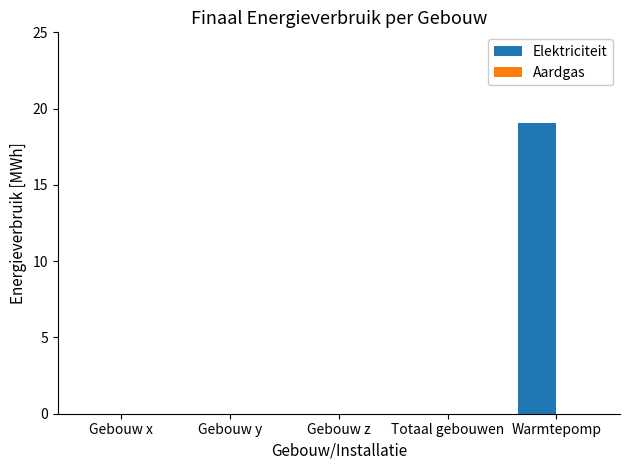

Which label corresponds to the largest value in the chart?

Warmtepomp